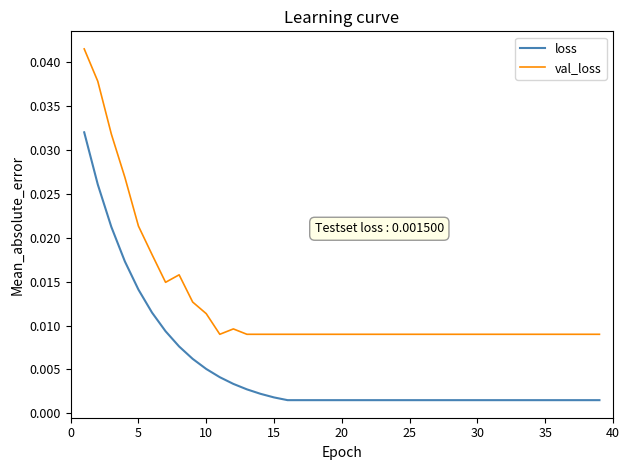

Rank the series by their average value, from highest to lowest.

val_loss, loss